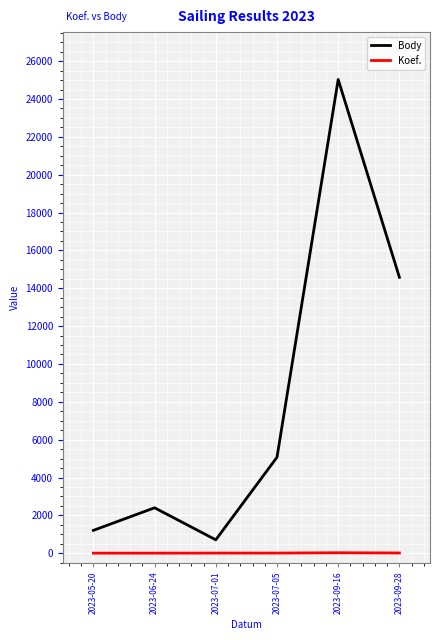

Which series has the widest spread of values?

Body